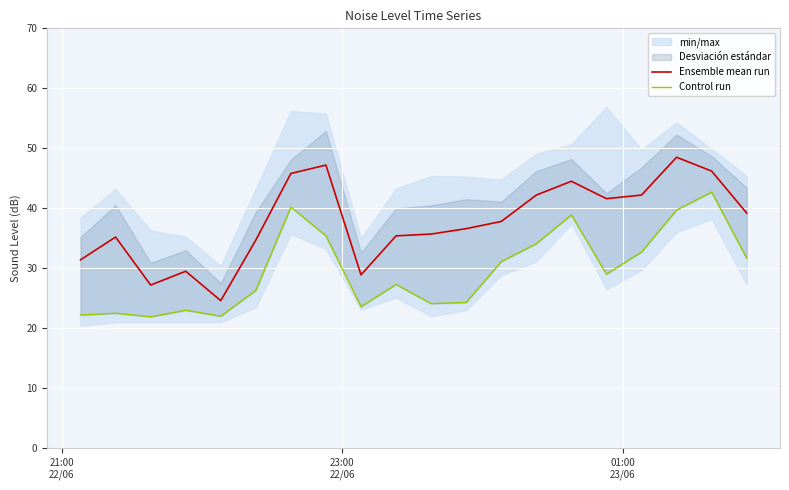

What is the minimum value for Ensemble mean run?

24.6